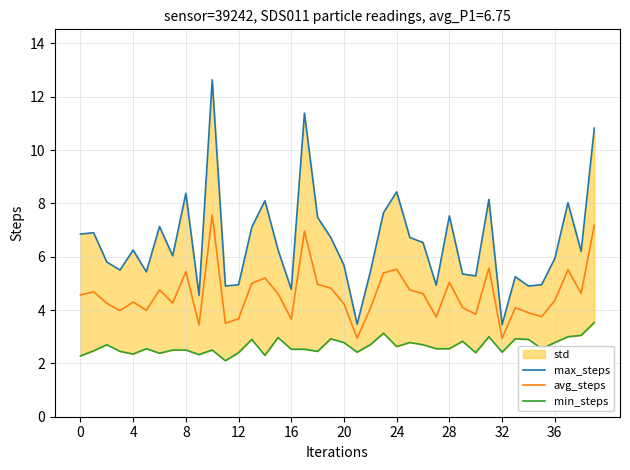

How many interior local peaks does the max_steps series have?

12